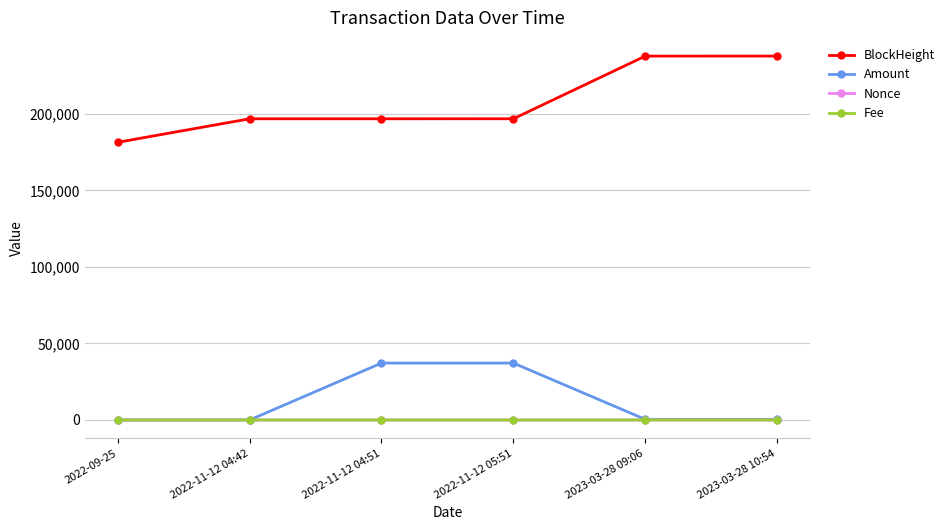

In Fee, how many points are higher than both neighbors (excluding endpoints)?

2